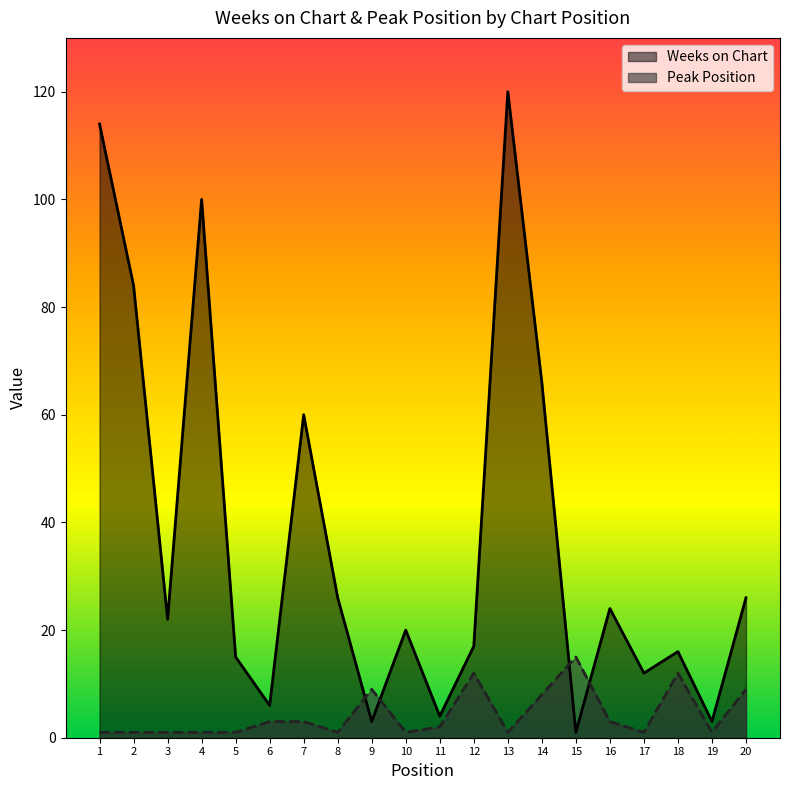

Does the chart have visible grid lines?

No